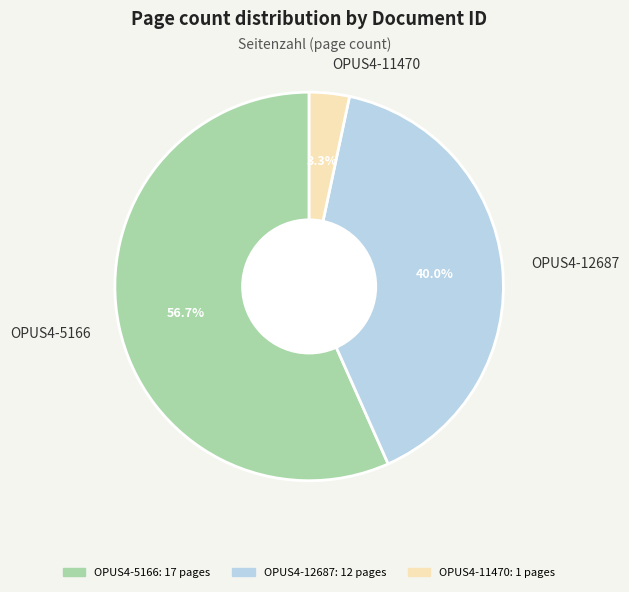

To the nearest percent, what portion does OPUS4-11470 represent?

3%